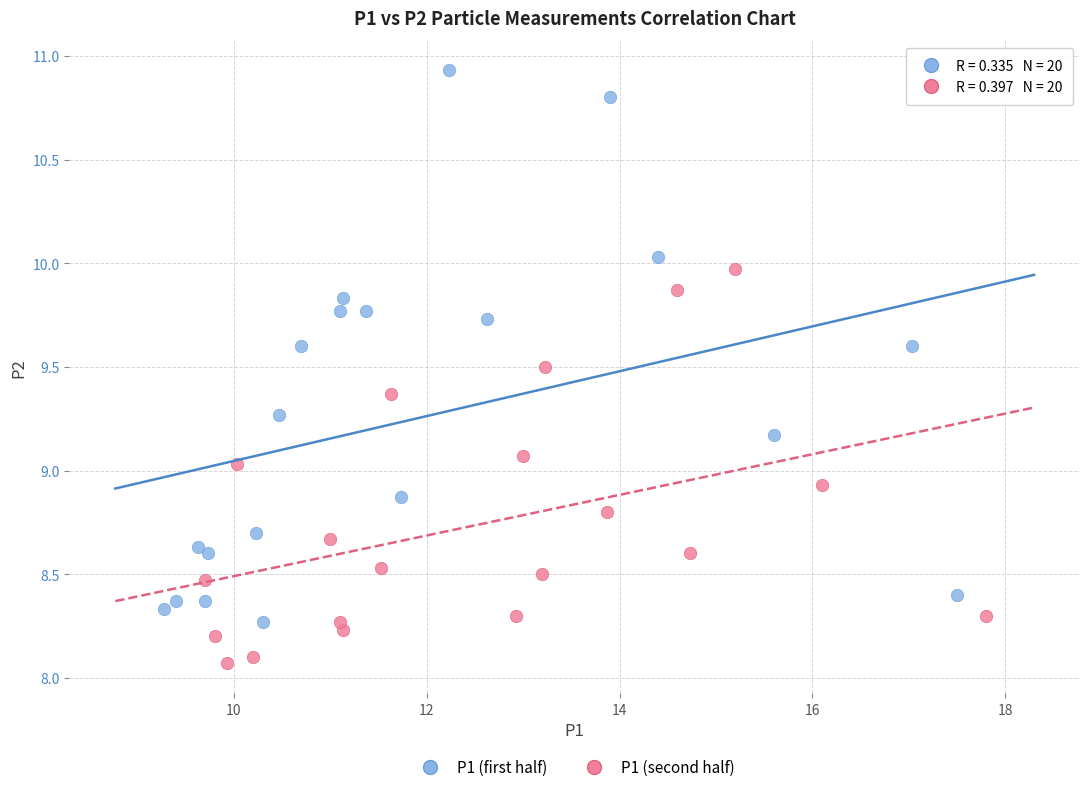

Which series reaches the minimum Y coordinate?

P1 (second half)